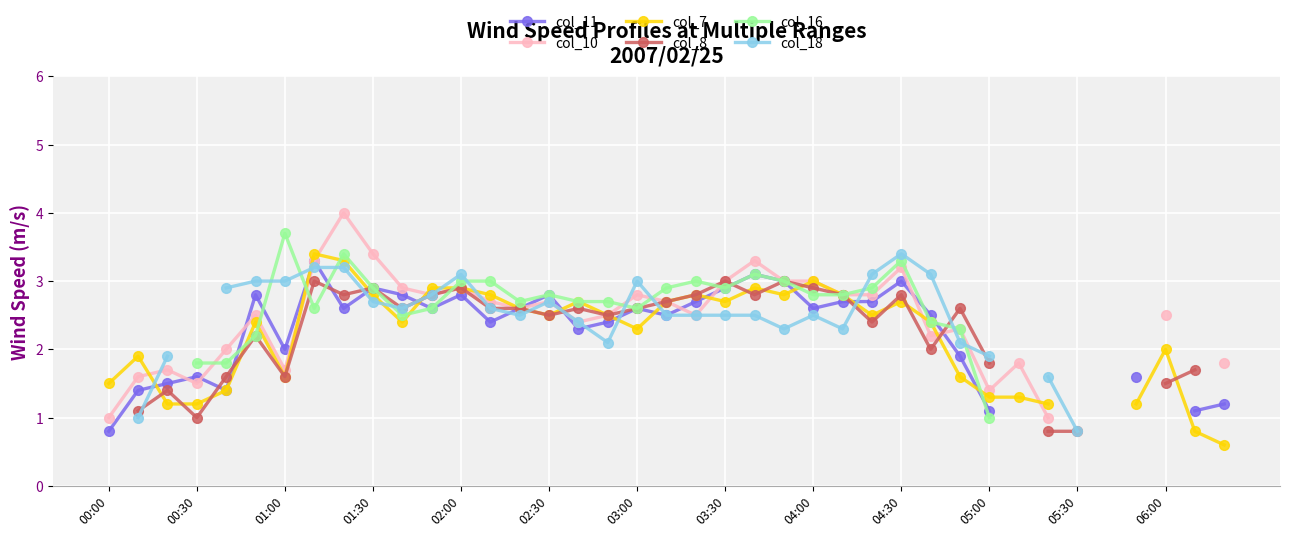

True or false: col_18 and col_8 intersect in this chart.

True